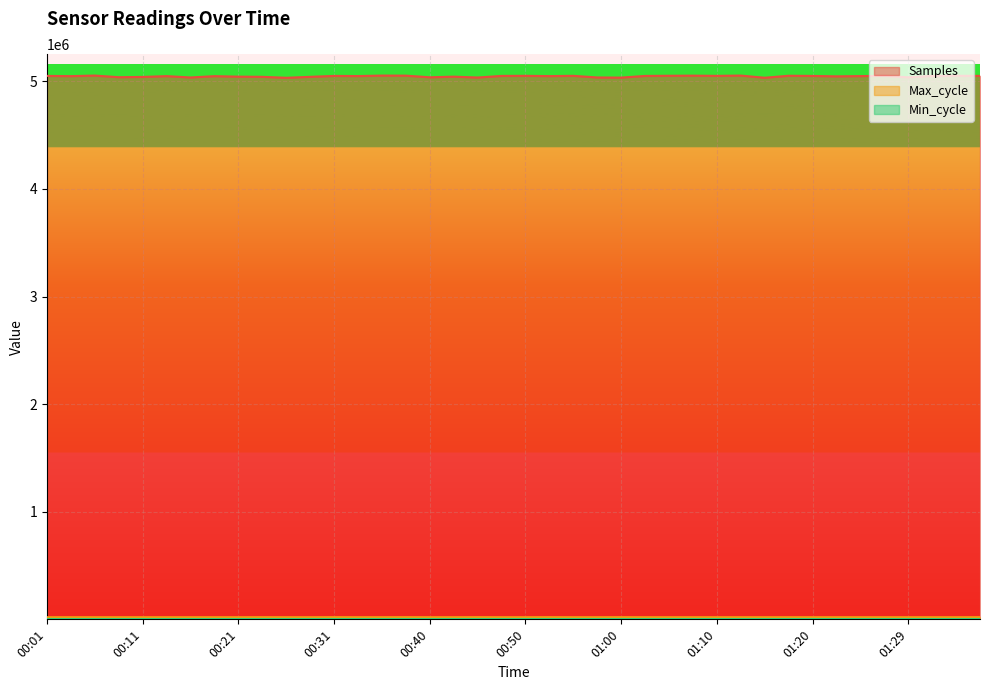

What is the spread (max minus min) of values at 01:15?

5013661